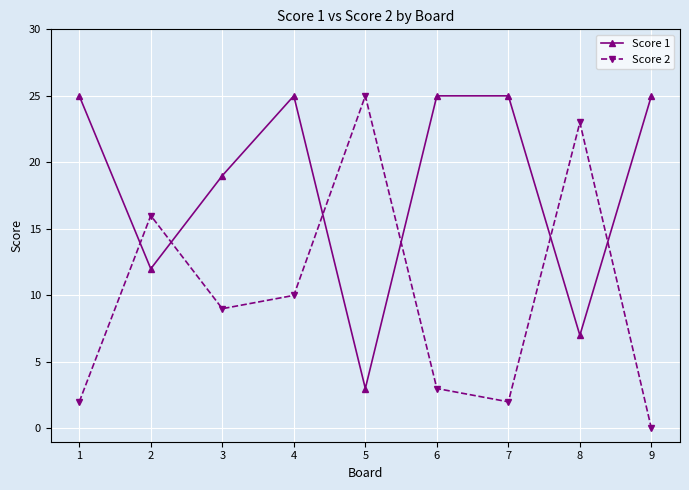

What is the value of the Score 2 point at the 6th from the left?

3